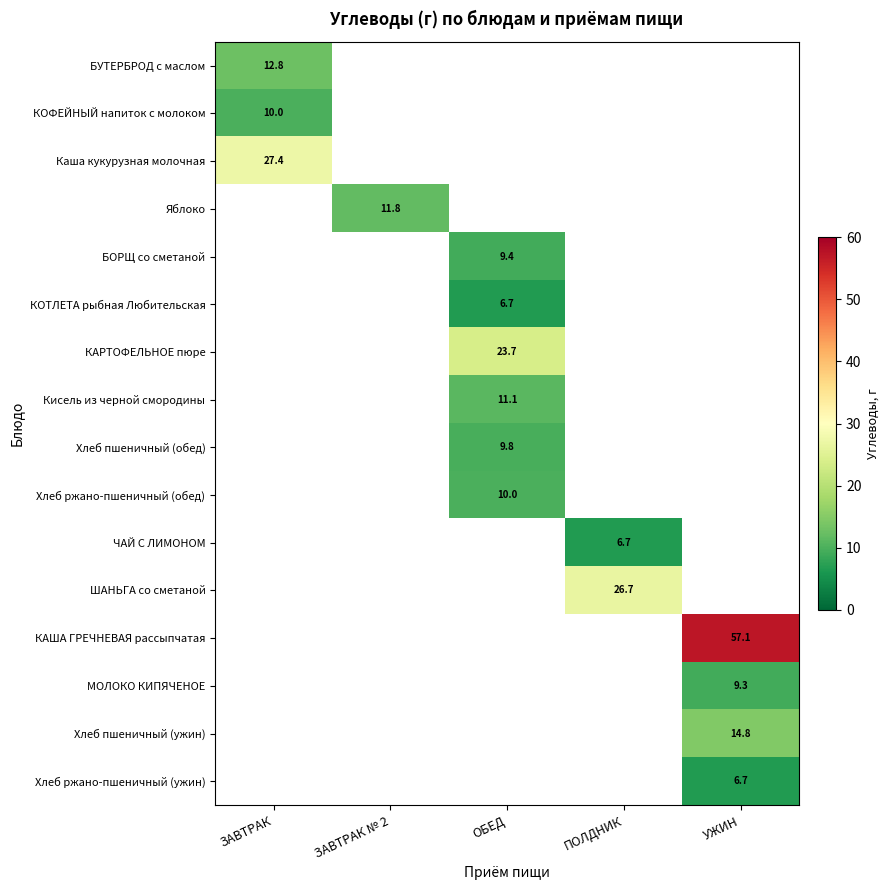

At which label does Кисель из черной смородины first exceed 11?

ОБЕД